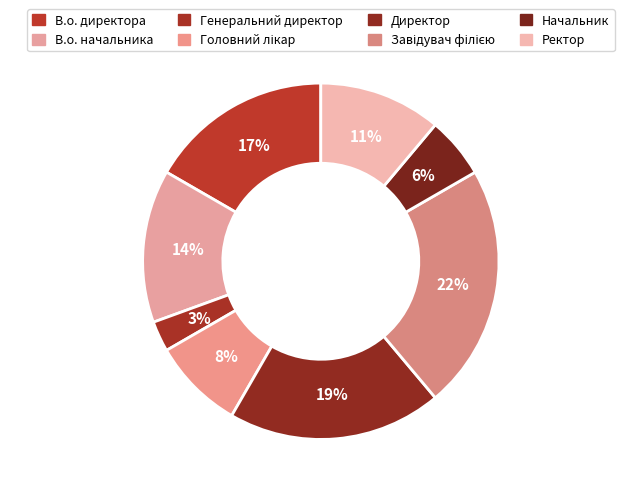

To the nearest percent, what is the combined percentage of Завідувач філією and Головний лікар?

31%